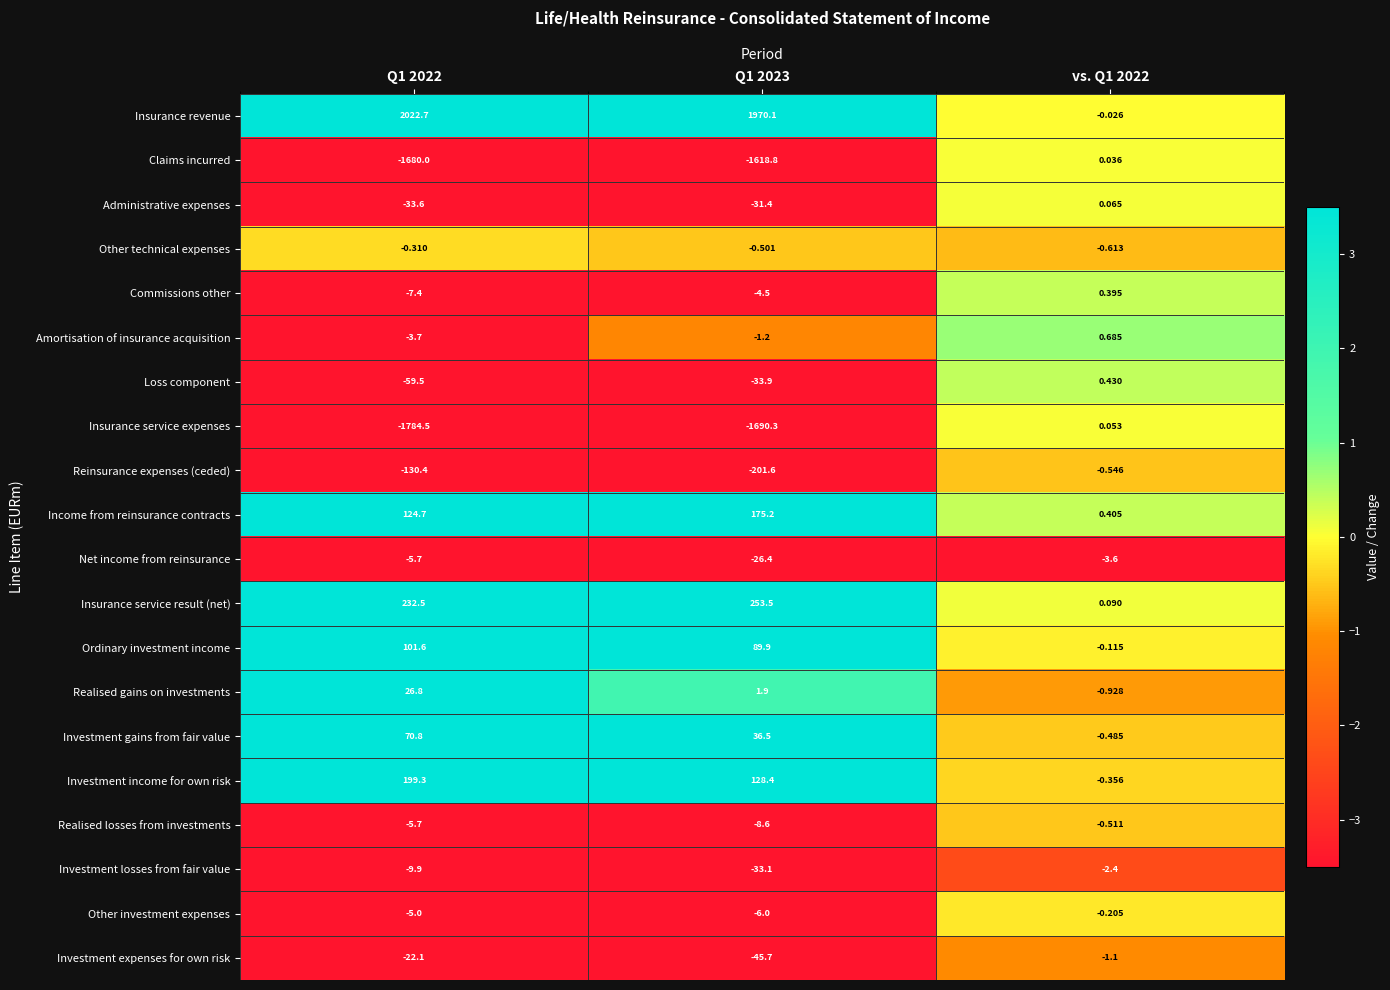

Which series has the largest total across all categories?

Insurance revenue